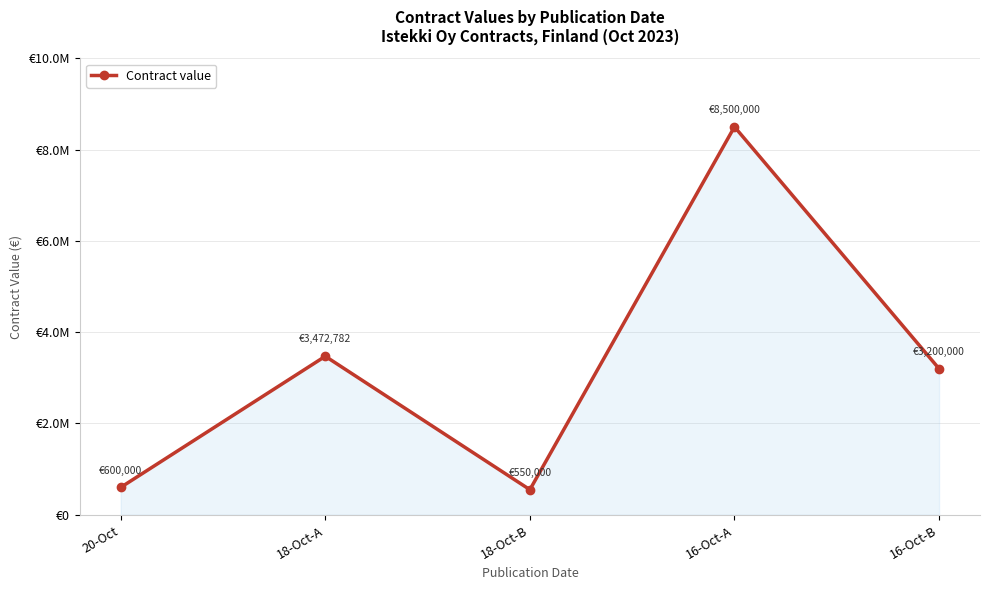

Does the chart have visible grid lines?

Yes